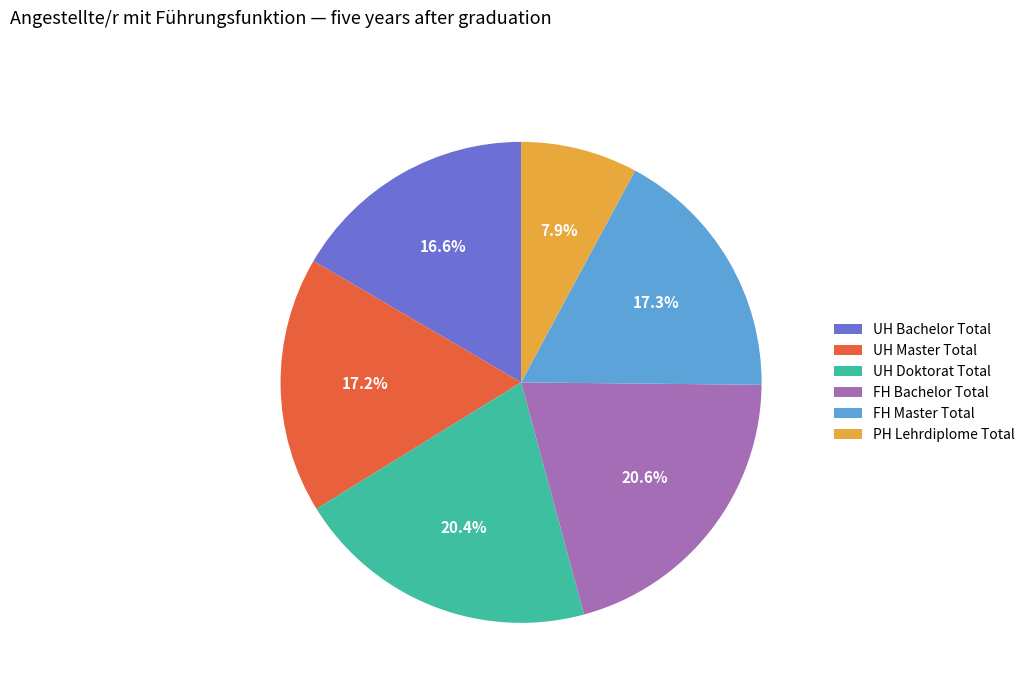

Between FH Master Total and PH Lehrdiplome Total, which is larger?

FH Master Total